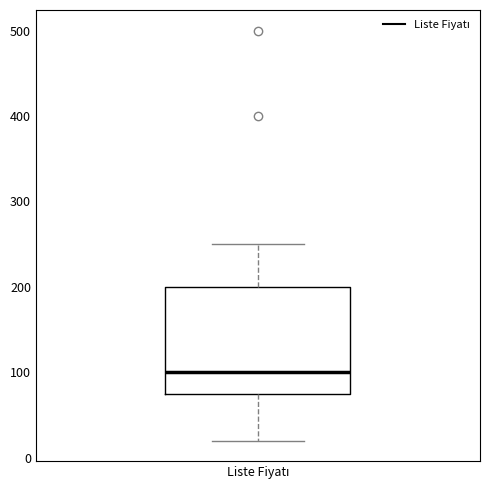

Read this box plot against the y-axis: the position of the median line, the range covered by the box, and the ends of both whiskers. The values are not printed on the chart, so give them approximately, as read against the axis.

median 100, box 80 to 200, whiskers 20 to 250